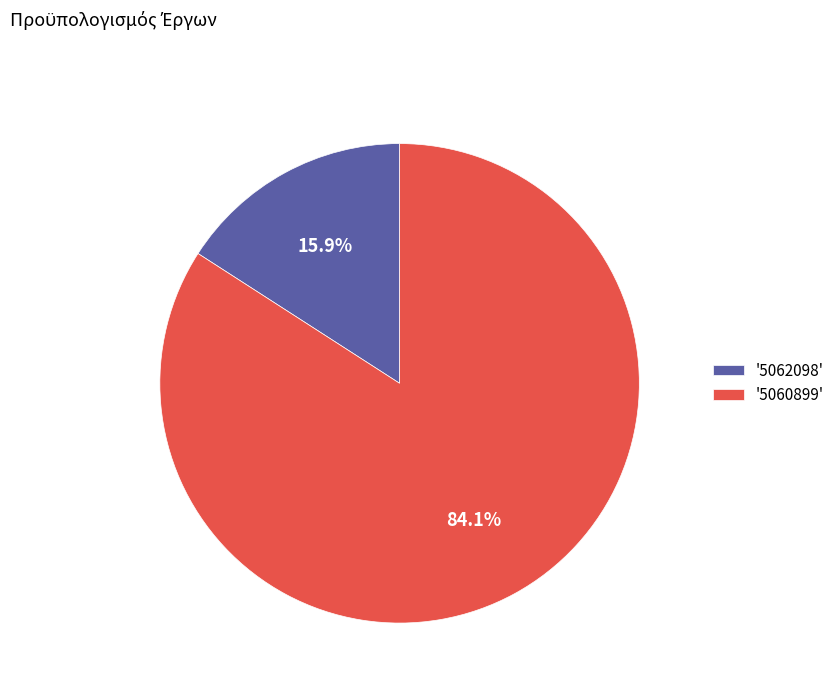

What is the smallest slice in the pie chart?

'5062098'